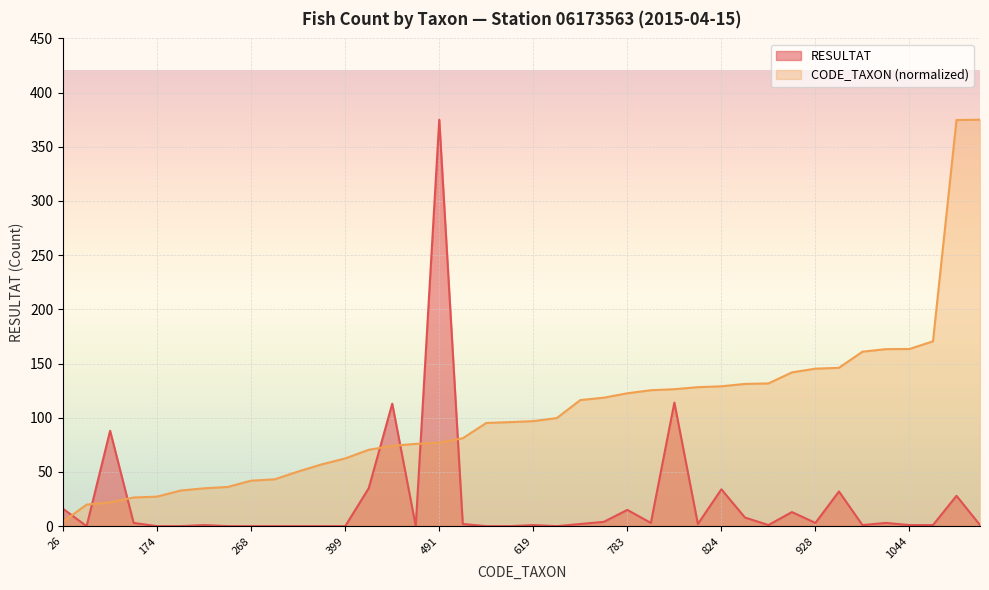

True or false: CODE_TAXON and RESULTAT intersect in this chart.

True